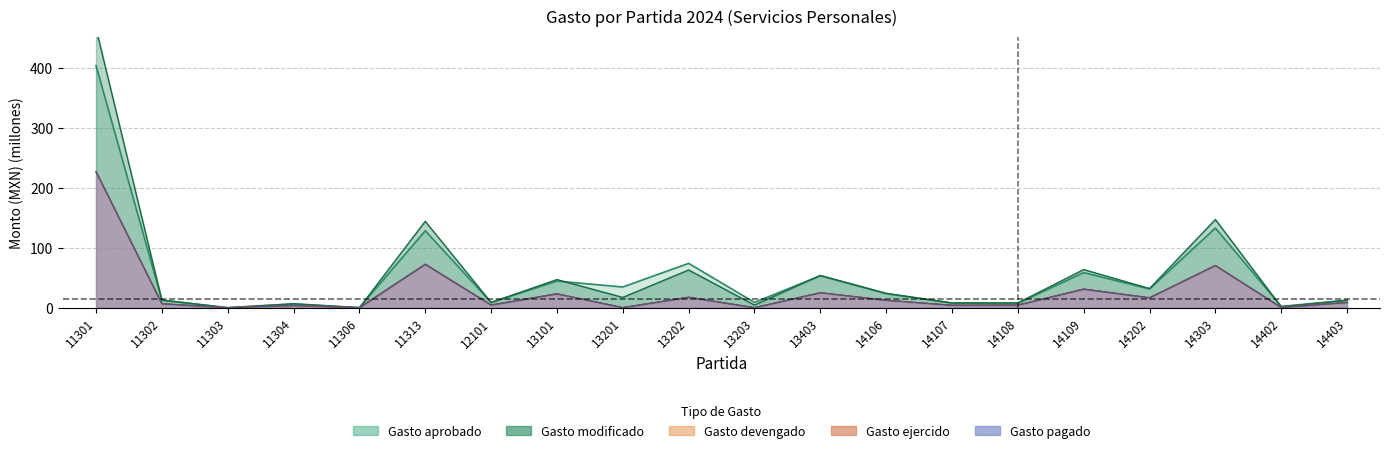

What is the value of the Gasto devengado point at the 6th from the left?

72.5